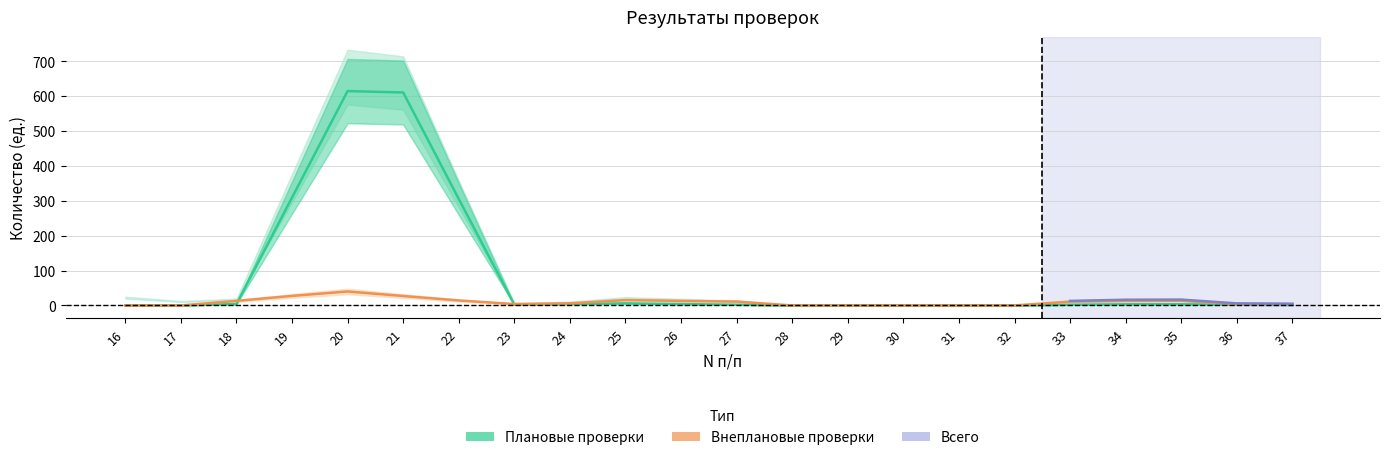

How many positive values does the Внеплановые проверки series have?

11